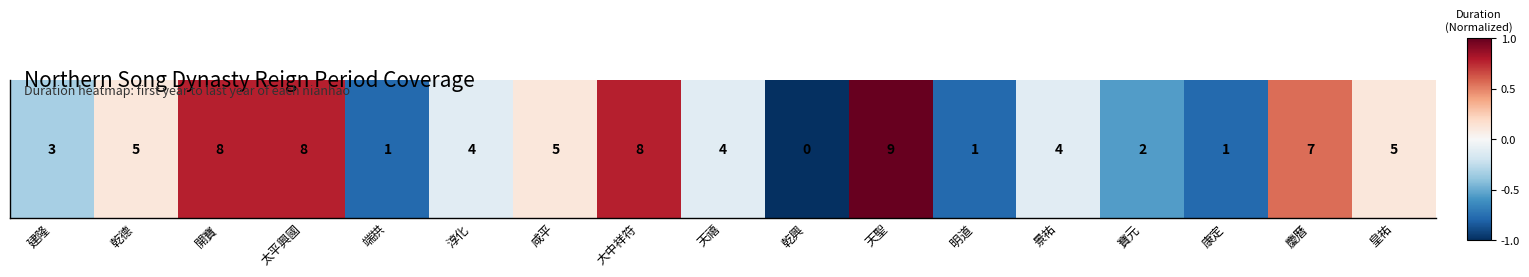

At which label does the data first exceed 0?

乾德